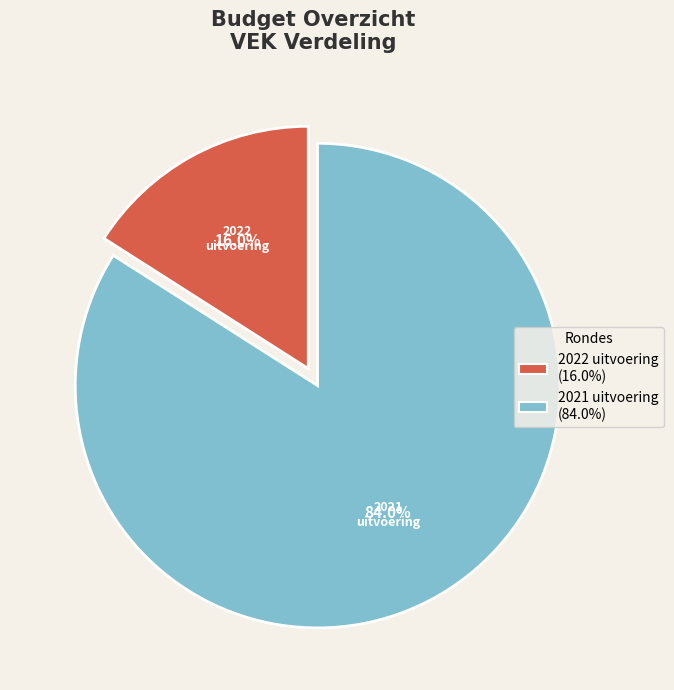

Is there any slice that represents more than half of the pie?

Yes